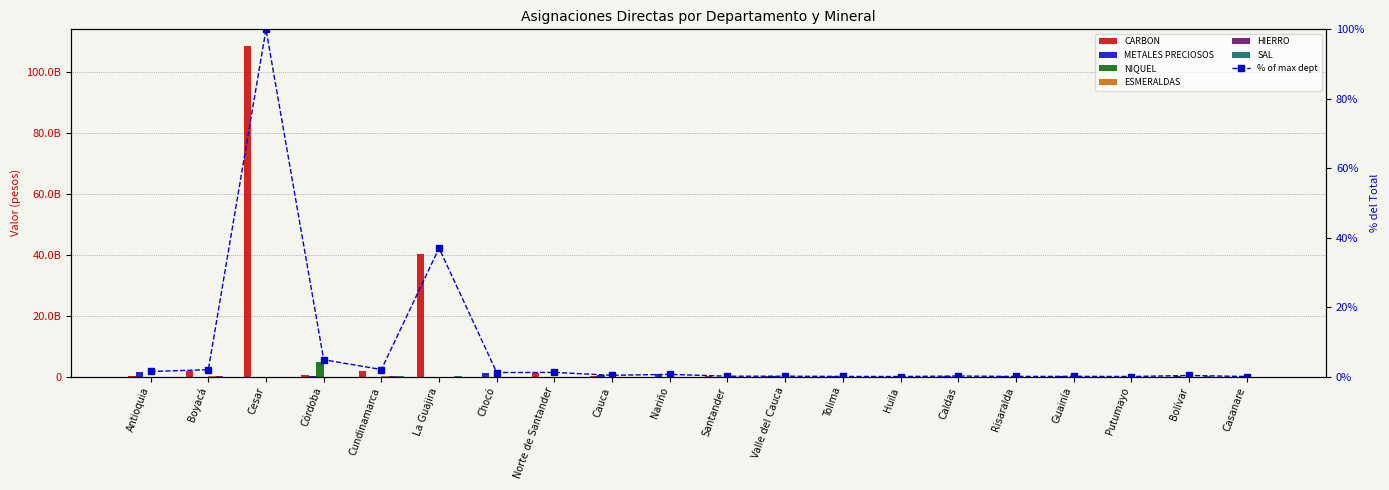

At which label is NIQUEL closest to 2406588954?

Antioquia